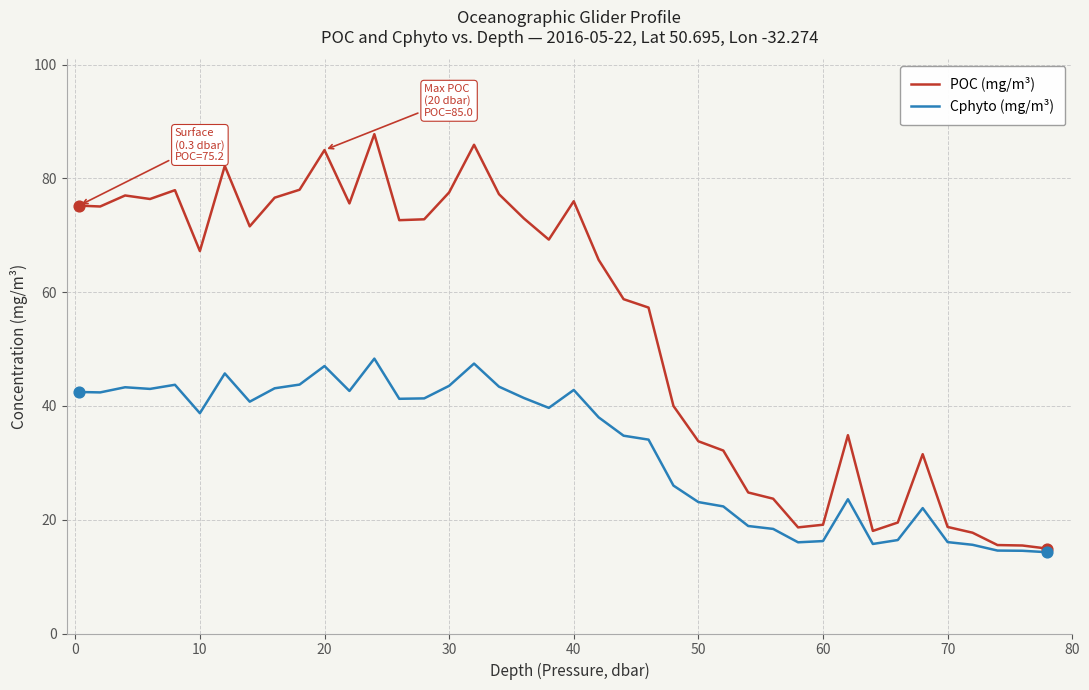

List the series in order of their overall mean, lowest first.

Cphyto (mg/m³), POC (mg/m³)